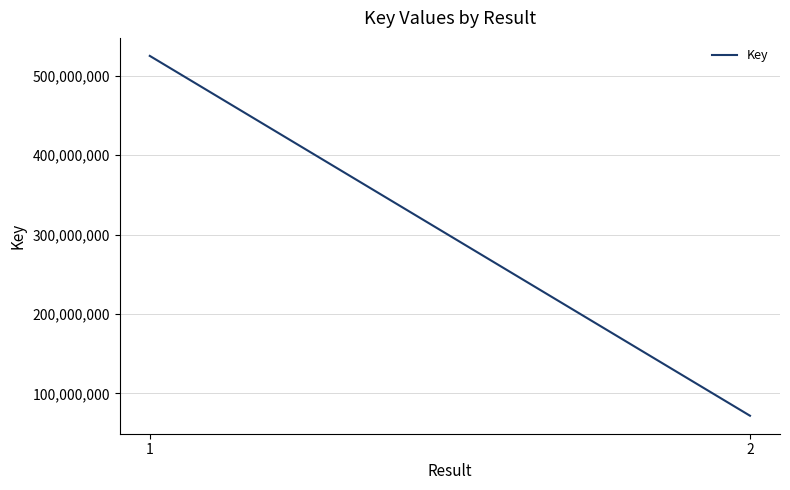

What is the maximum value shown in the chart?

524910805